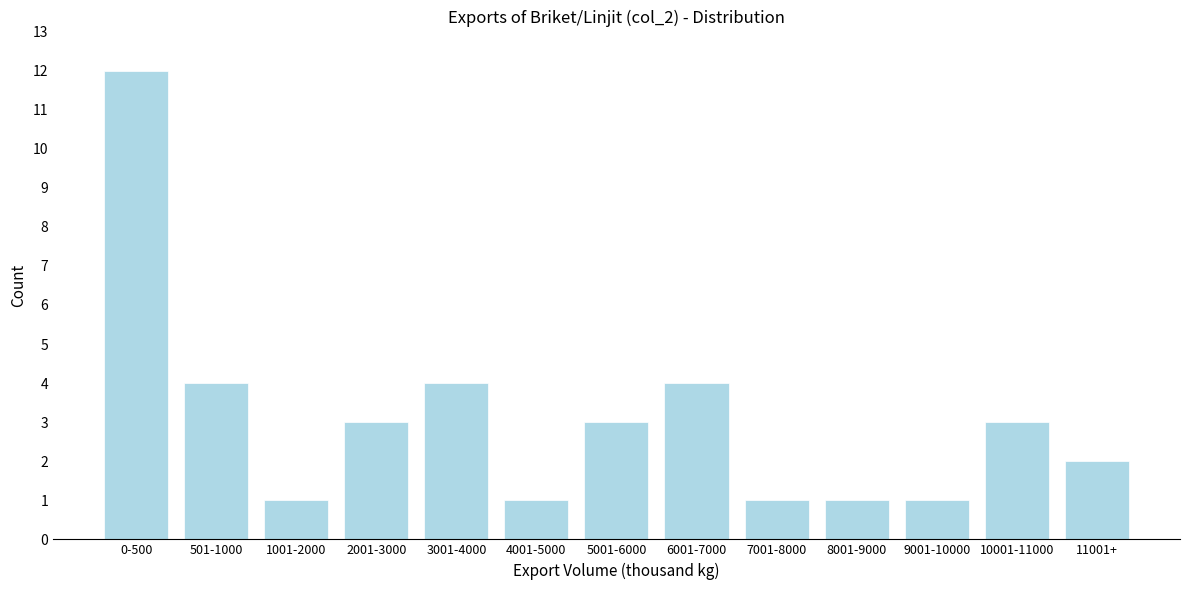

Reading left to right, list all the values displayed in this chart.

12	4	1	3	4	1	3	4	1	1	1	3	2